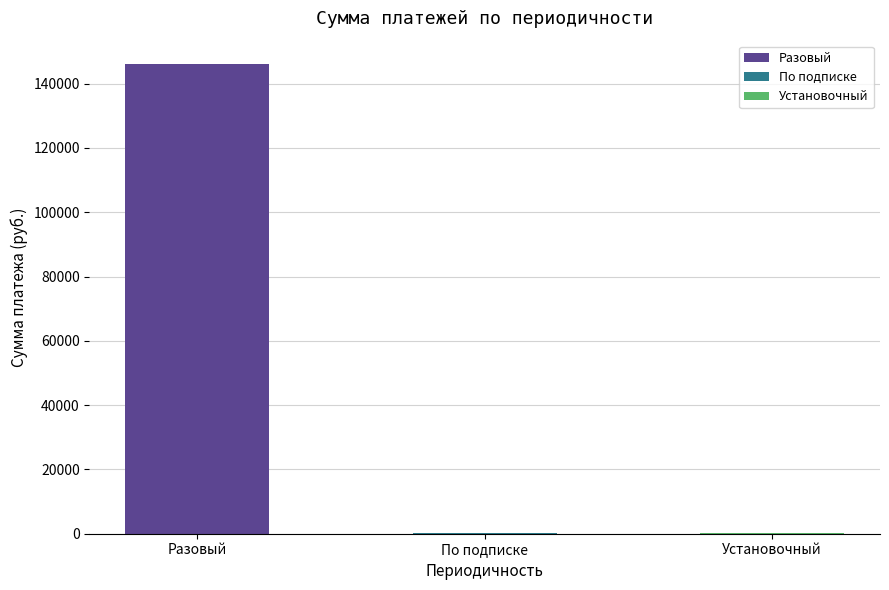

Which category has the highest value across all series?

Разовый